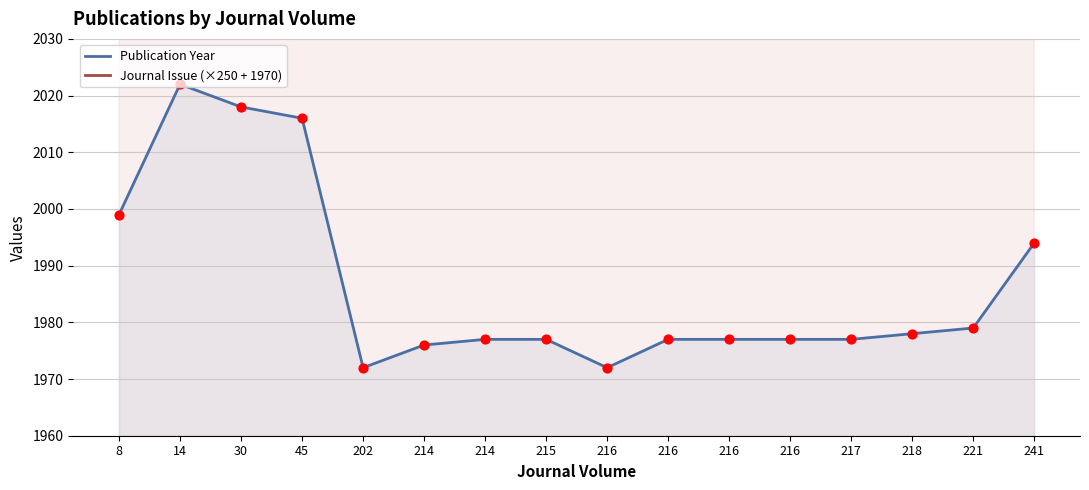

What is the total value across all series at 221?

4699